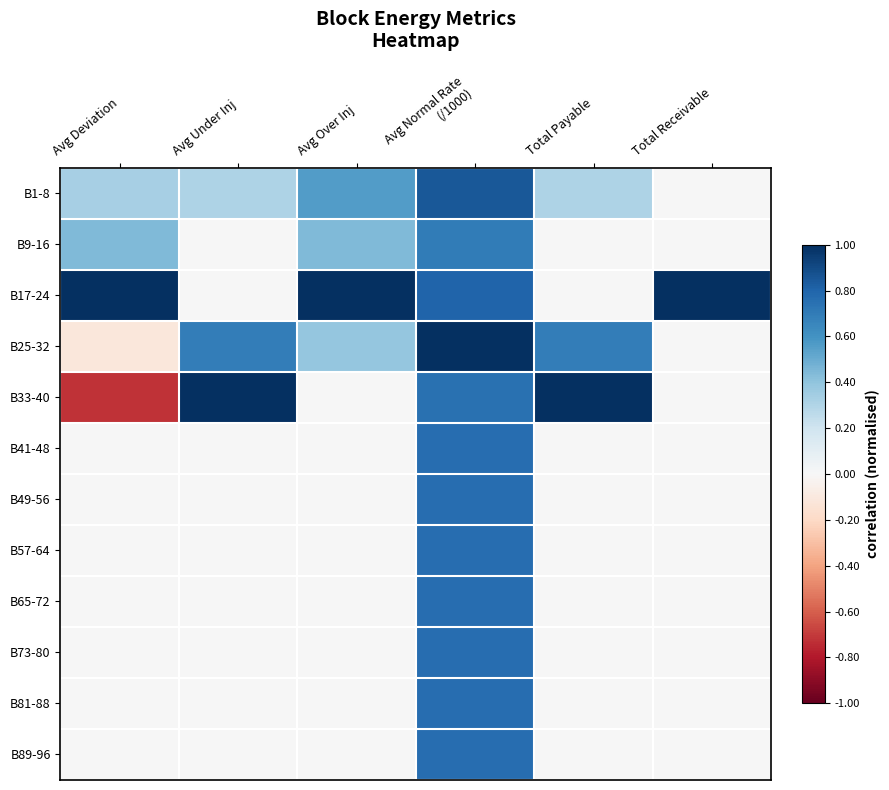

Reading left to right, list all the values displayed in this chart.

B1-8: Avg Deviation=0.3	Avg Under Inj=0.3	Avg Over Inj=0.6	Avg Normal Rate
(/1000)=0.9	Total Payable=0.3	Total Receivable=0.0
B9-16: Avg Deviation=0.4	Avg Under Inj=0.0	Avg Over Inj=0.4	Avg Normal Rate
(/1000)=0.7	Total Payable=0.0	Total Receivable=0.0
B17-24: Avg Deviation=1.0	Avg Under Inj=0.0	Avg Over Inj=1.0	Avg Normal Rate
(/1000)=0.8	Total Payable=0.0	Total Receivable=1.0
B25-32: Avg Deviation=-0.1	Avg Under Inj=0.7	Avg Over Inj=0.4	Avg Normal Rate
(/1000)=1.0	Total Payable=0.7	Total Receivable=0.0
B33-40: Avg Deviation=-0.7	Avg Under Inj=1.0	Avg Over Inj=0.0	Avg Normal Rate
(/1000)=0.7	Total Payable=1.0	Total Receivable=0.0
B41-48: Avg Deviation=0.0	Avg Under Inj=0.0	Avg Over Inj=0.0	Avg Normal Rate
(/1000)=0.8	Total Payable=0.0	Total Receivable=0.0
B49-56: Avg Deviation=0.0	Avg Under Inj=0.0	Avg Over Inj=0.0	Avg Normal Rate
(/1000)=0.8	Total Payable=0.0	Total Receivable=0.0
B57-64: Avg Deviation=0.0	Avg Under Inj=0.0	Avg Over Inj=0.0	Avg Normal Rate
(/1000)=0.8	Total Payable=0.0	Total Receivable=0.0
B65-72: Avg Deviation=0.0	Avg Under Inj=0.0	Avg Over Inj=0.0	Avg Normal Rate
(/1000)=0.8	Total Payable=0.0	Total Receivable=0.0
B73-80: Avg Deviation=0.0	Avg Under Inj=0.0	Avg Over Inj=0.0	Avg Normal Rate
(/1000)=0.8	Total Payable=0.0	Total Receivable=0.0
B81-88: Avg Deviation=0.0	Avg Under Inj=0.0	Avg Over Inj=0.0	Avg Normal Rate
(/1000)=0.8	Total Payable=0.0	Total Receivable=0.0
B89-96: Avg Deviation=0.0	Avg Under Inj=0.0	Avg Over Inj=0.0	Avg Normal Rate
(/1000)=0.8	Total Payable=0.0	Total Receivable=0.0